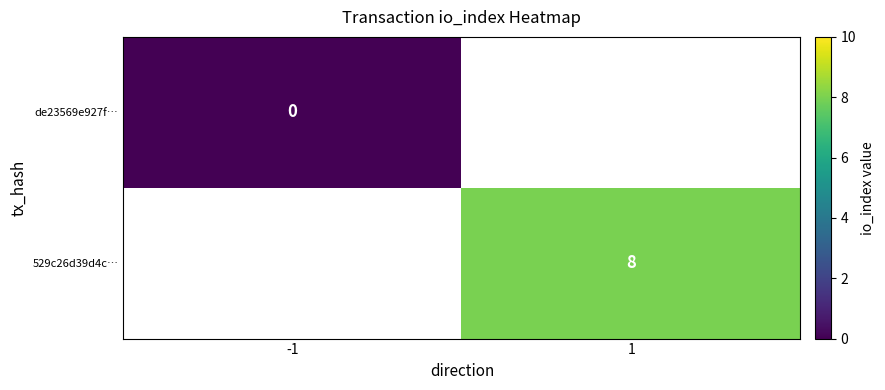

Which series has the largest range (max minus min)?

de23569e927f…